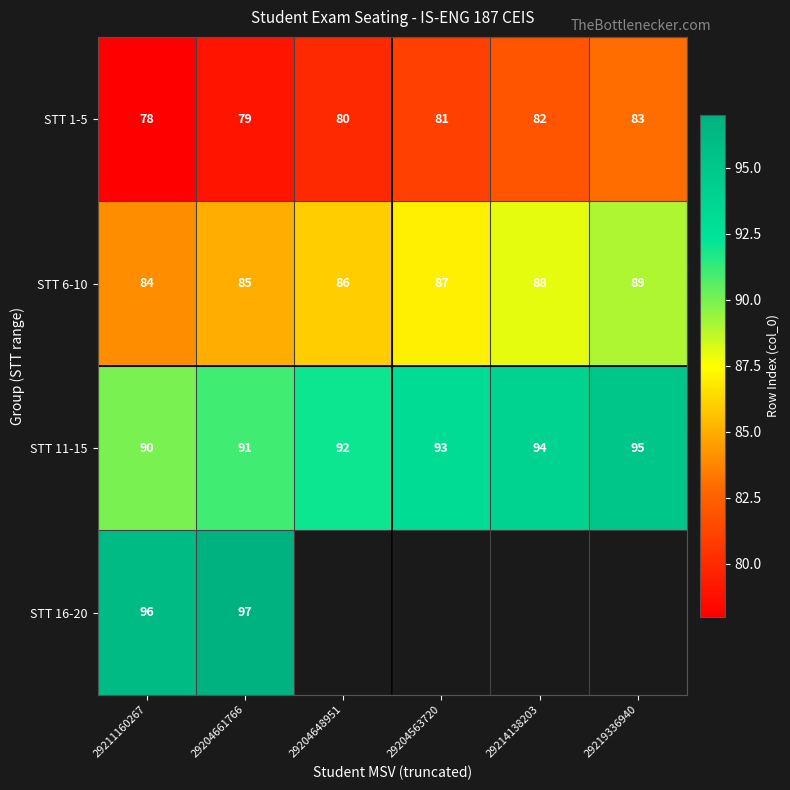

At which category is the sum across all series the highest?

29204661766